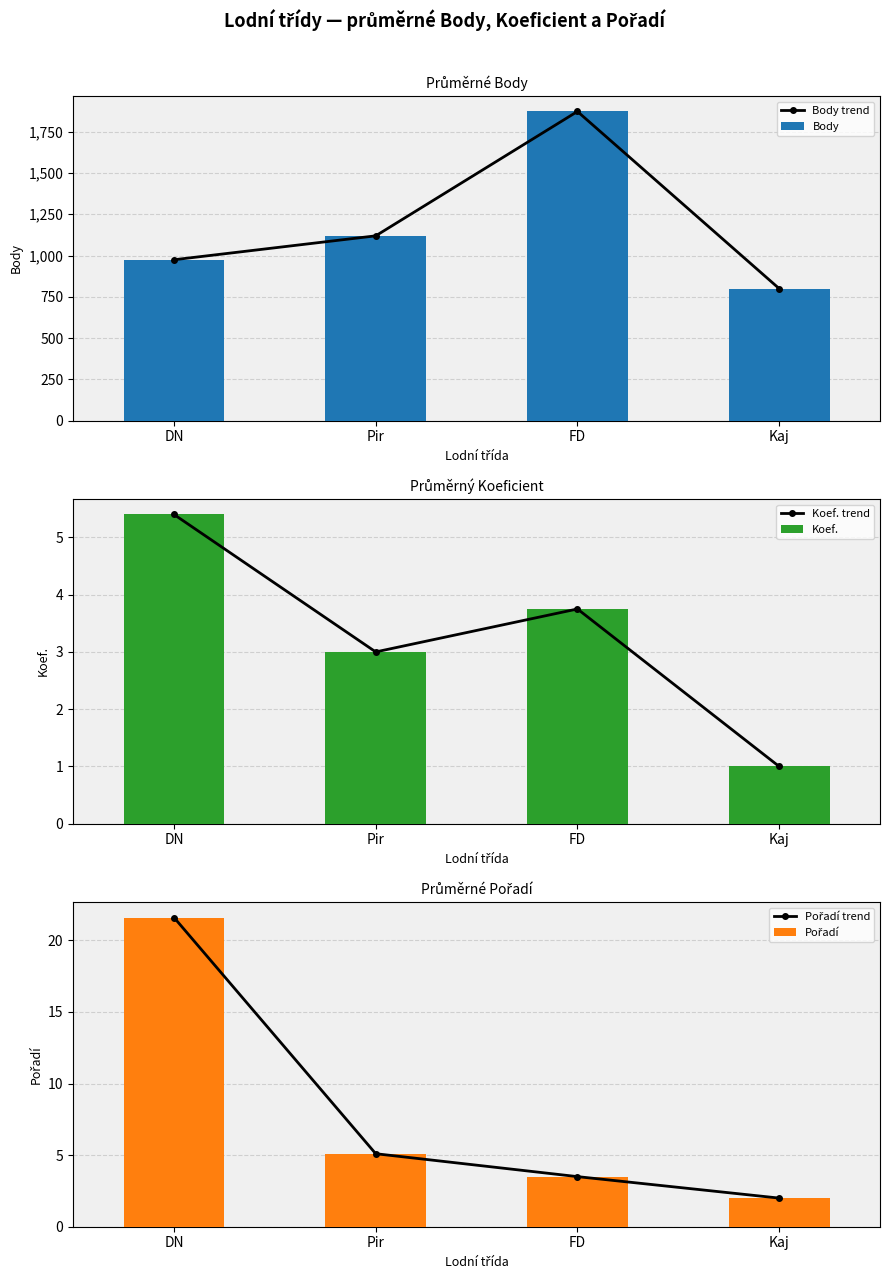

Which series changed the most between Pir and FD?

Body trend